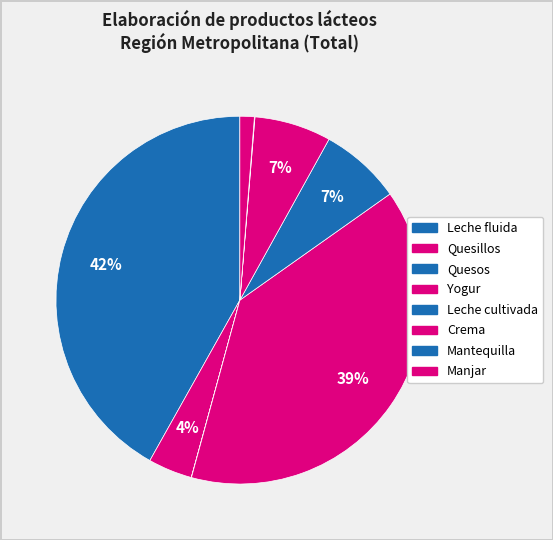

Between Leche fluida and Yogur, which is larger?

Leche fluida